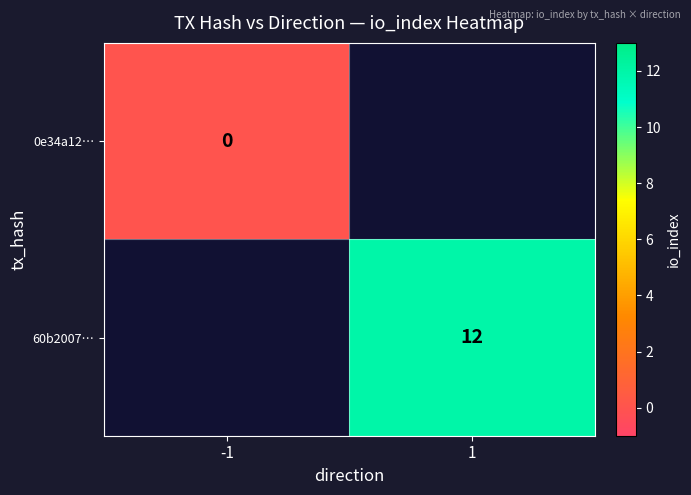

The 60b2007… series shows 4 at 1. True or false?

False